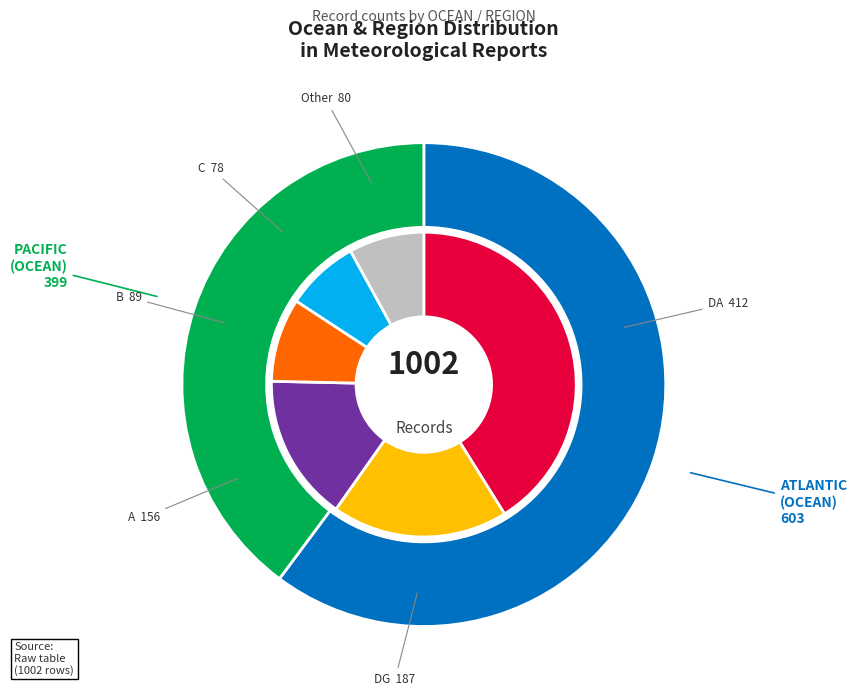

How many segments does this pie chart have?

6